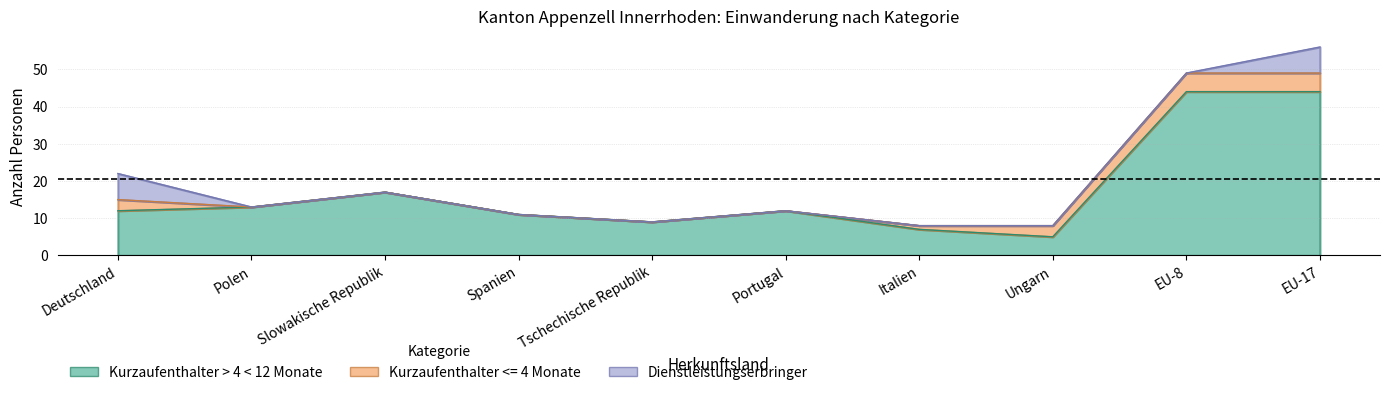

True or false: Total has a value of 2 at Ungarn.

False